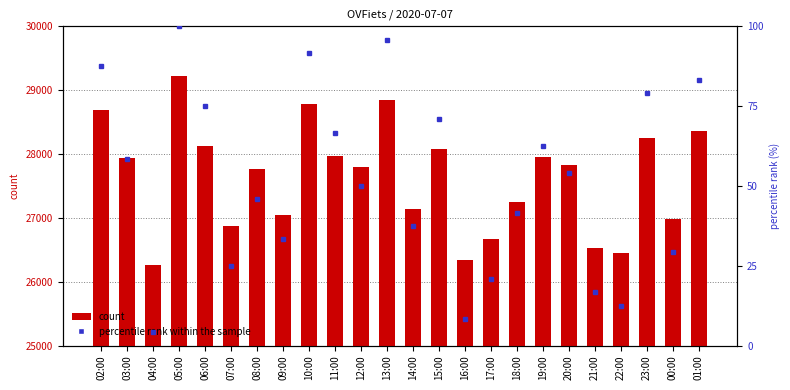

How many bars are there in each group?

2